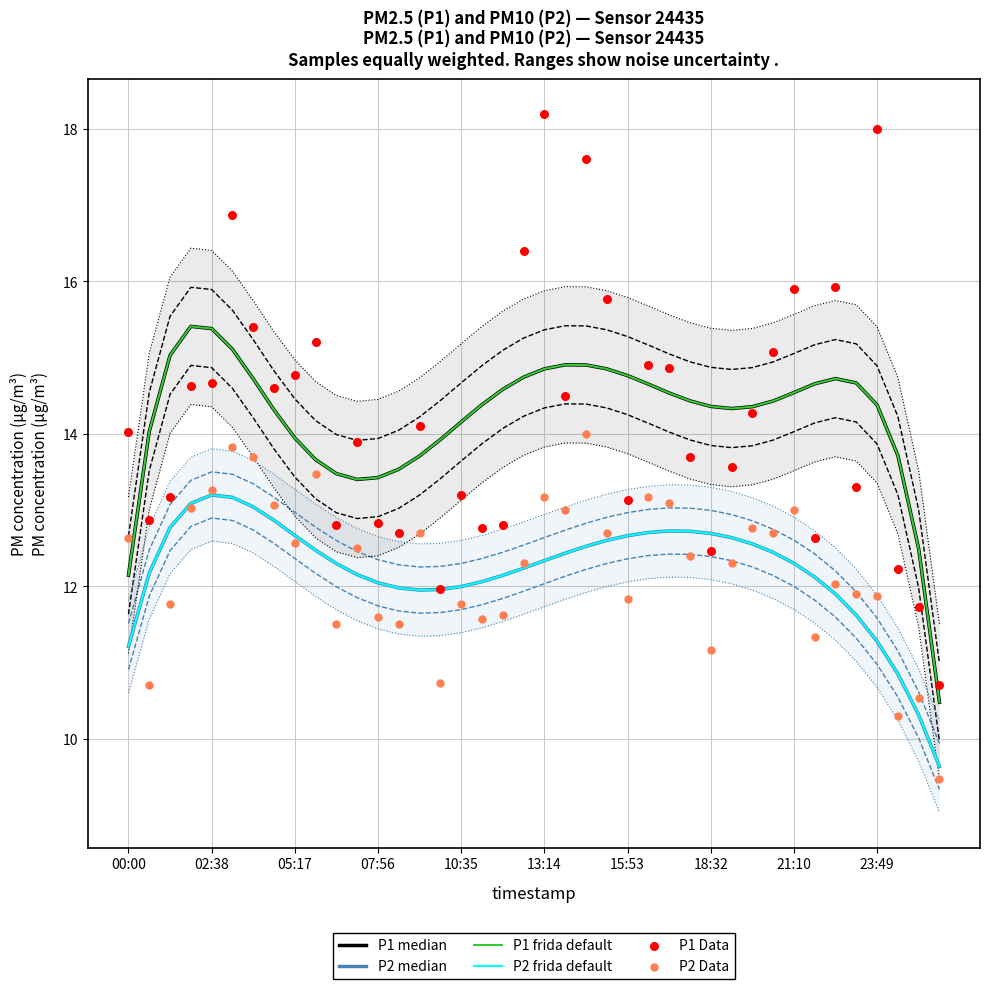

What are all the series names shown in the legend?

P1 median, P2 median, P1 frida default, P2 frida default, P1 Data, P2 Data